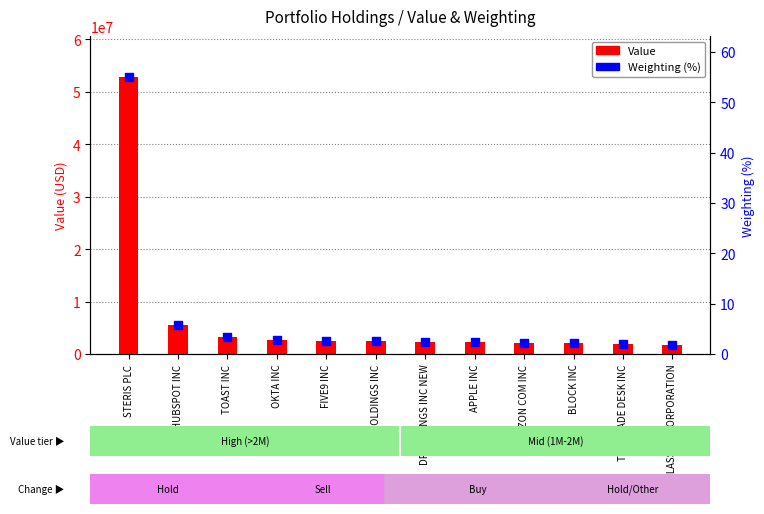

At how many categories does at least one series exceed 14971269?

1